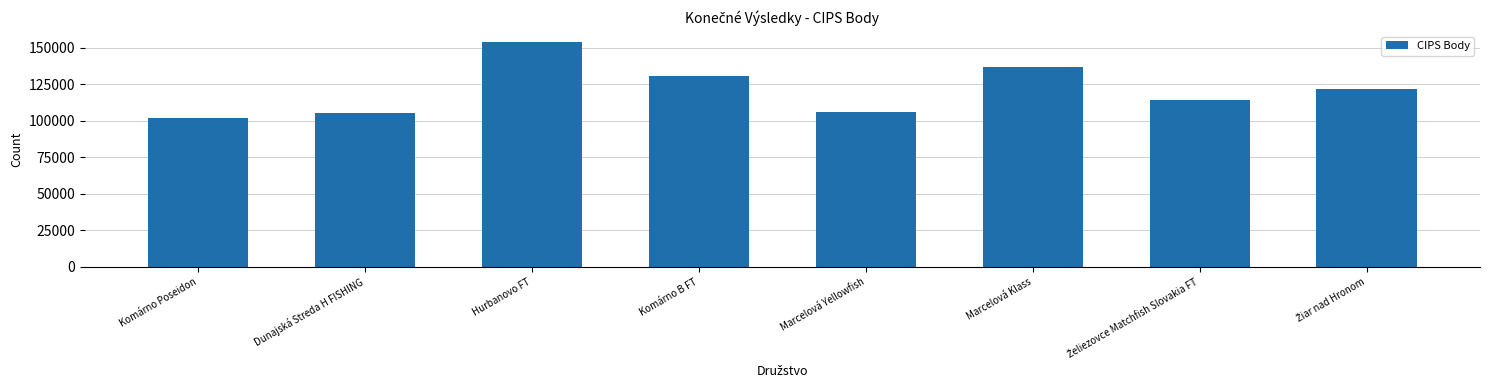

What is the value of the 2nd bar from the left?

105420